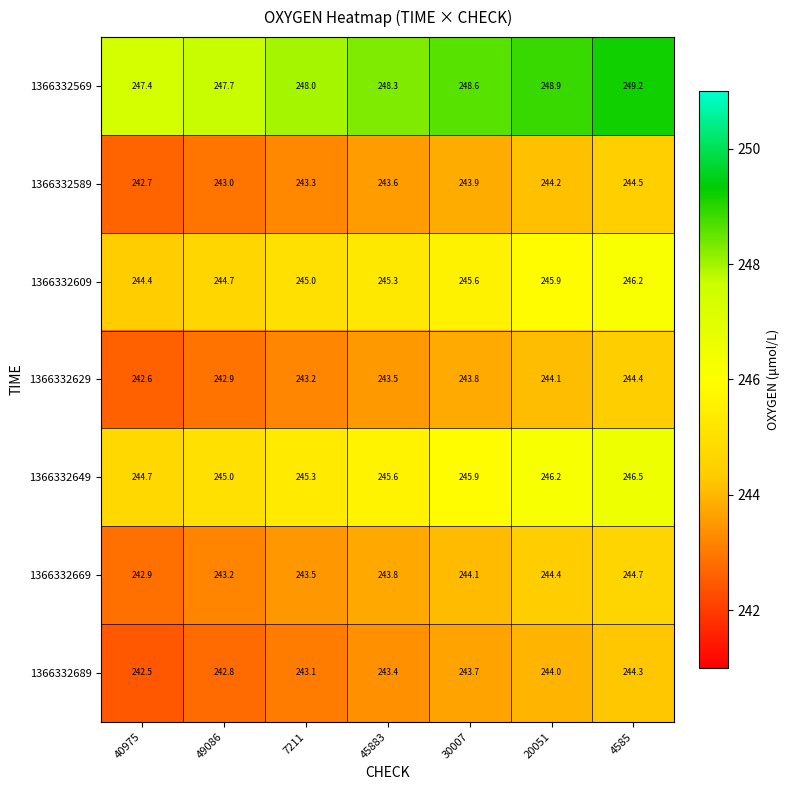

The 1366332669 series shows 244.7 at 4585. True or false?

True